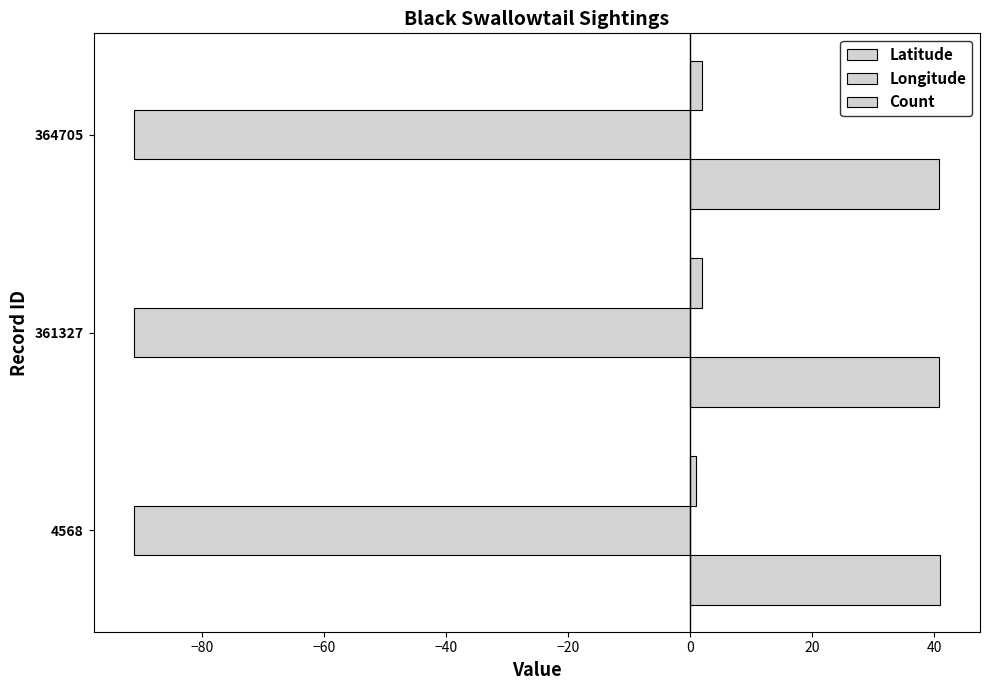

How many categories are shown in the chart?

3